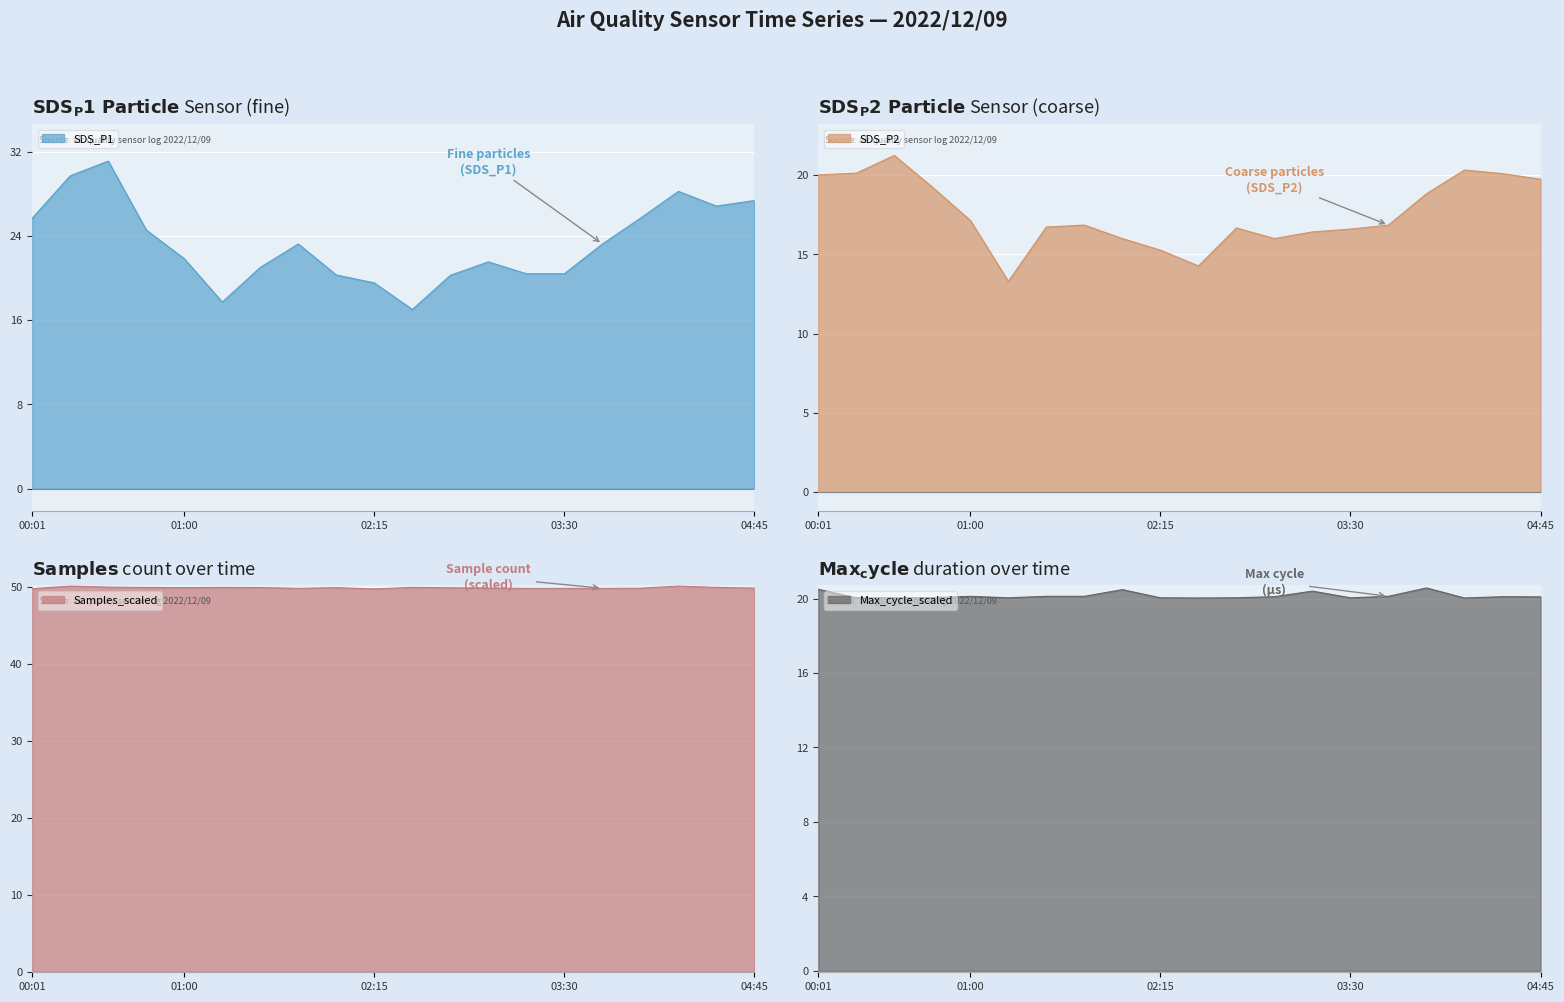

What is the difference between the SDS_P2 values at 01:30 and 00:01?

3.3